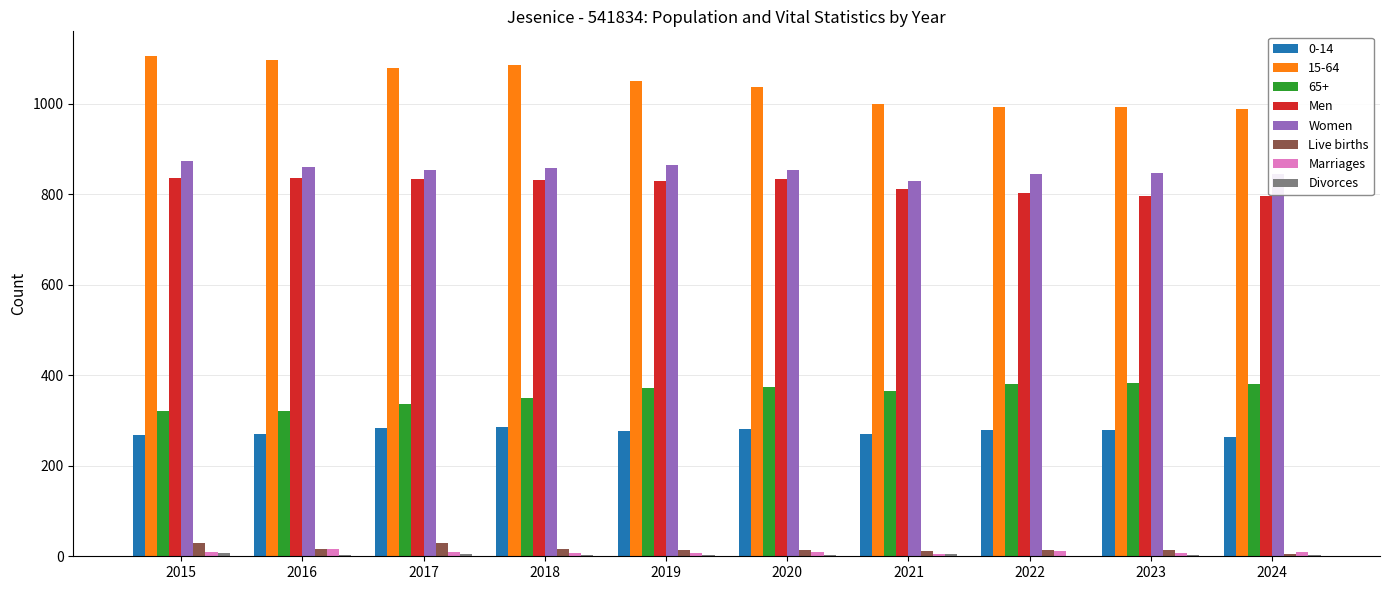

The value of 65+ at 2022 is 504. True or false?

False